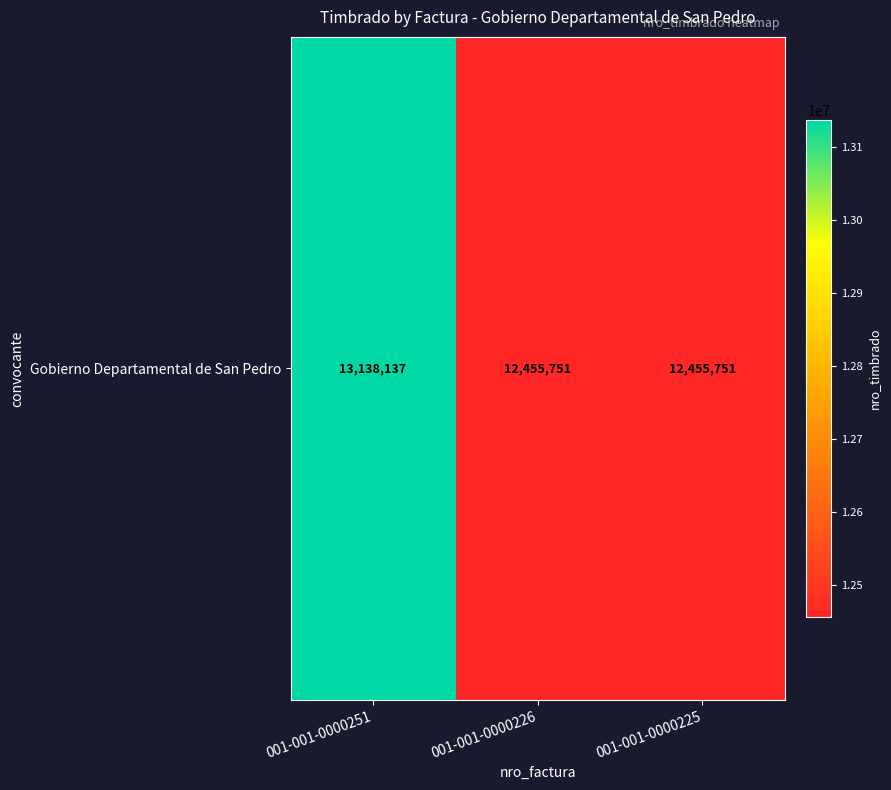

Reading left to right, extract all data points from this chart.

13138137	12455751	12455751